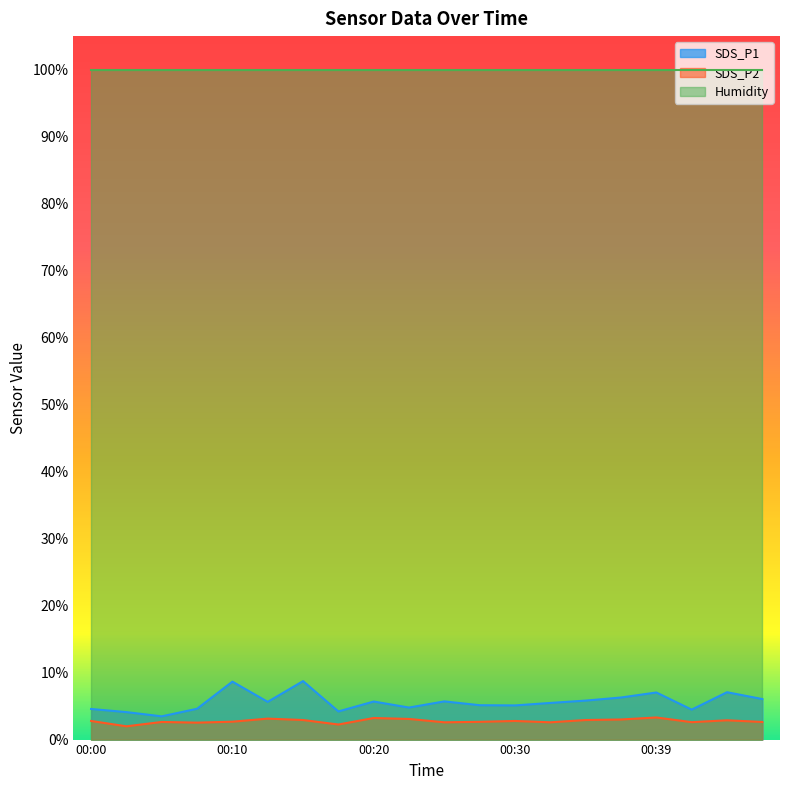

What is the difference between the SDS_P1 values at 00:42 and 00:32?

1.0